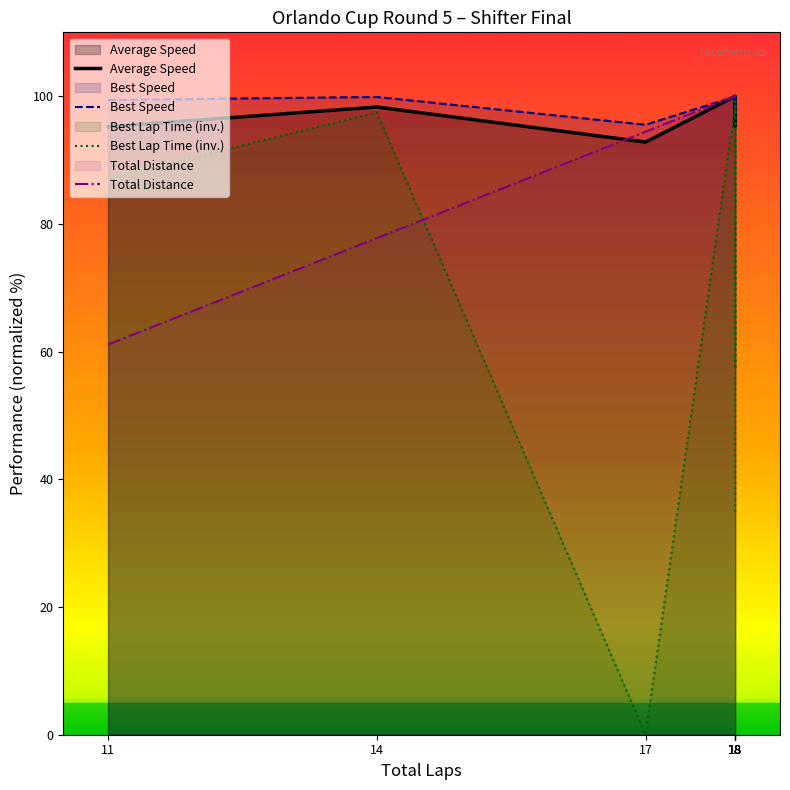

Is it true that Best Lap Time (inv.) equals 26.0 at 14?

False